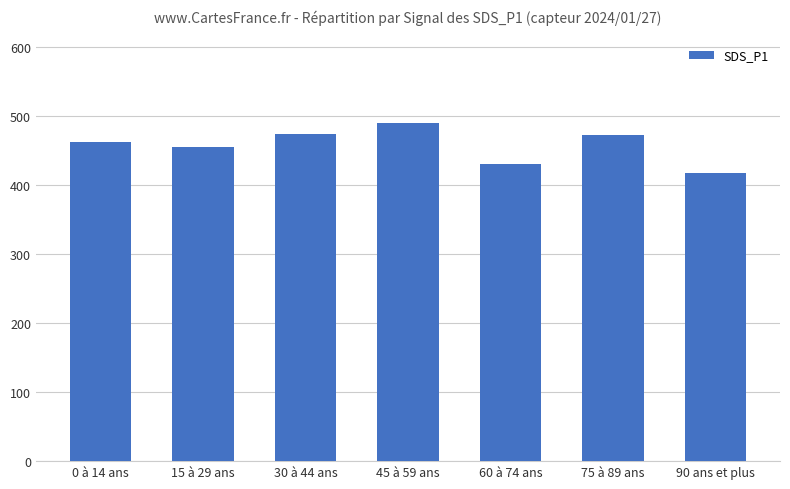

The value at 15 à 29 ans is 454.6. True or false?

True